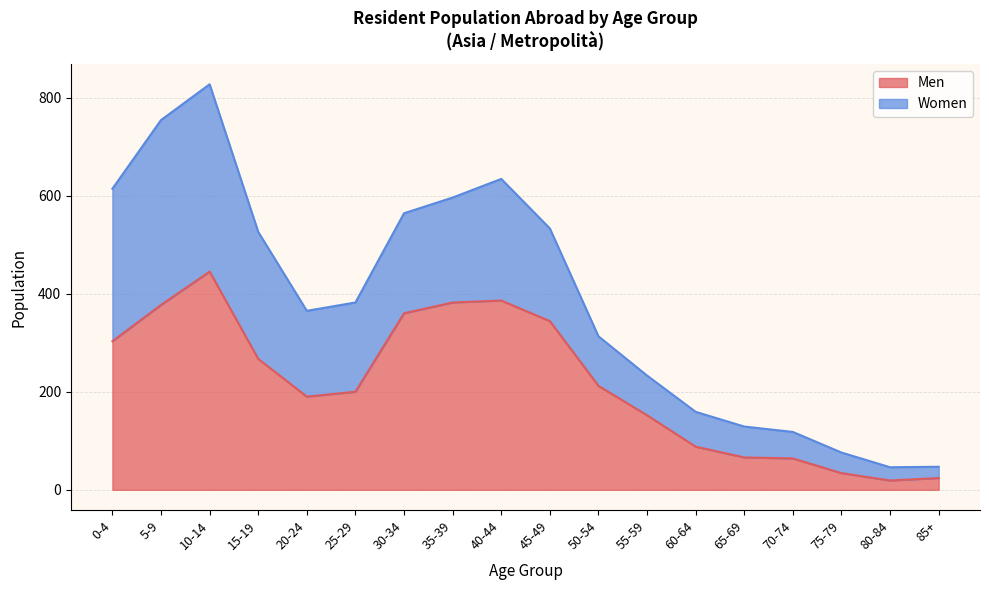

How many lines are shown in the chart?

2